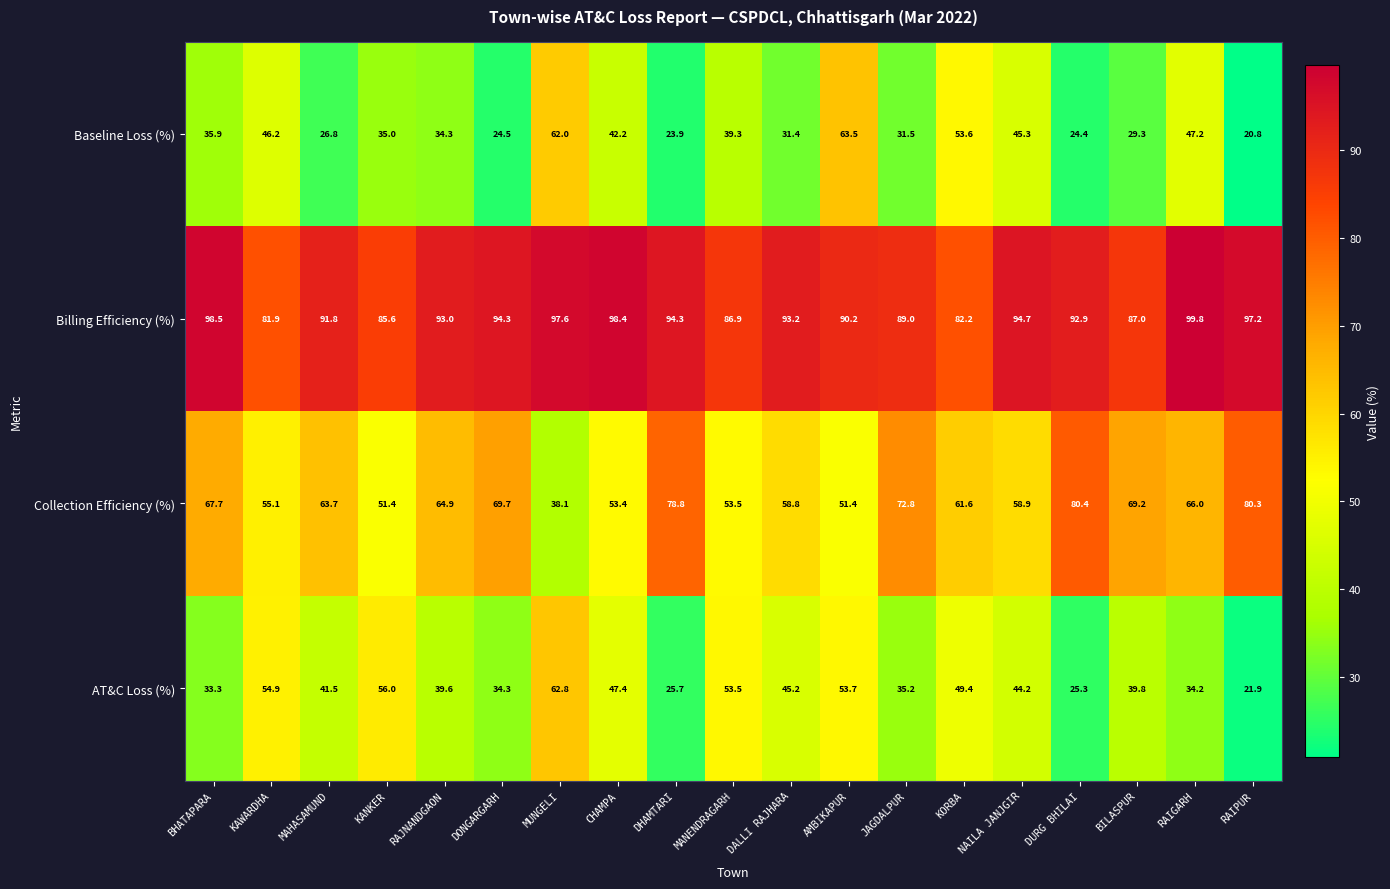

Which series has the largest total across all categories?

Billing Efficiency (%)